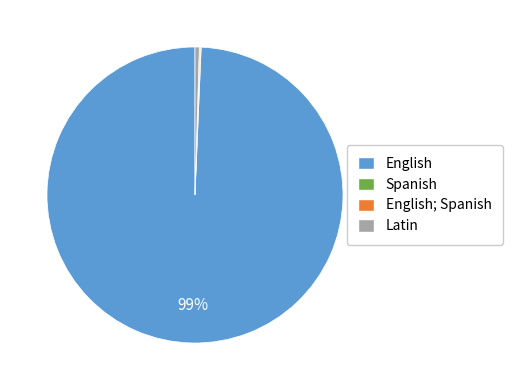

True or false: English accounts for 99% of the total.

True